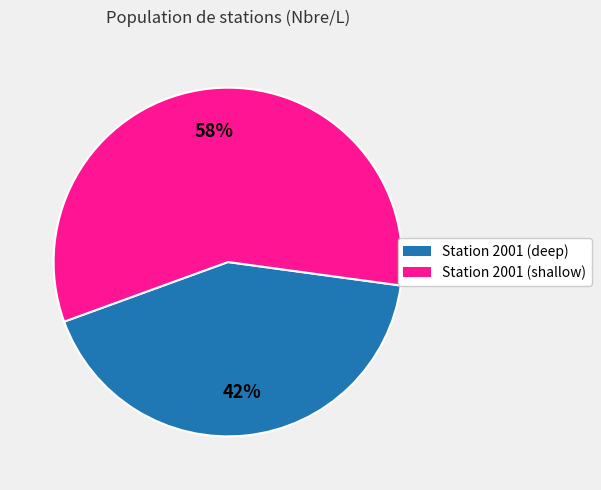

Is there a majority slice in this chart?

Yes